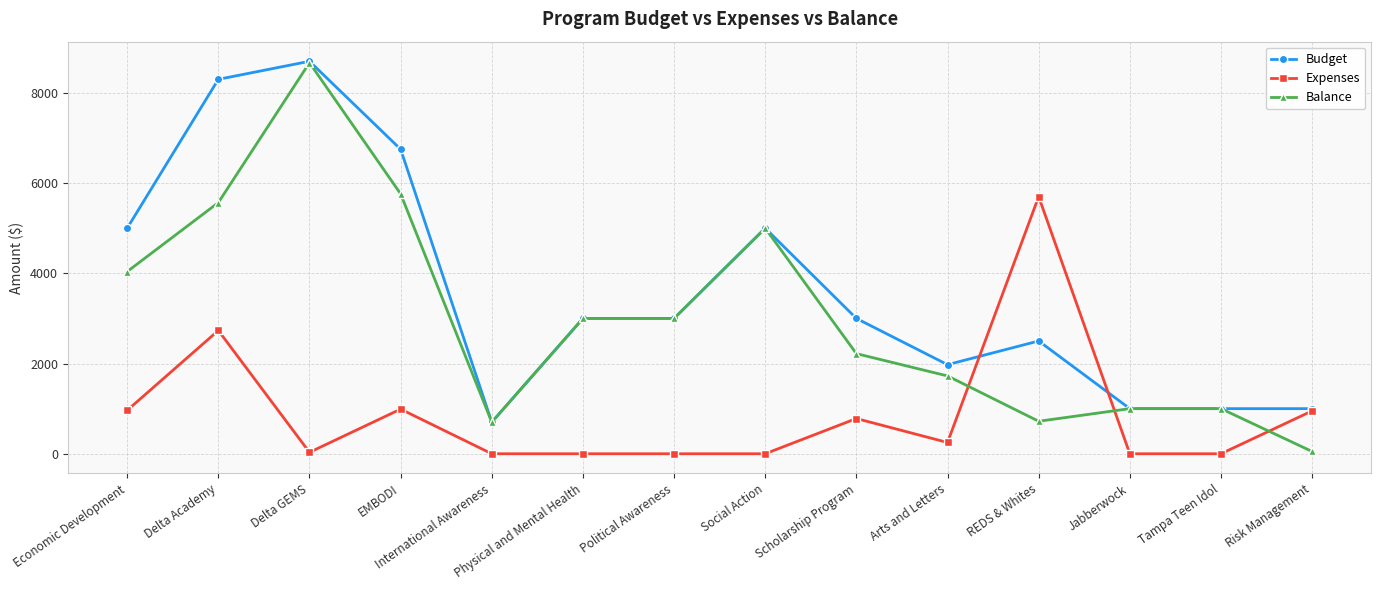

What is the total value across all series at Delta GEMS?

17400.0